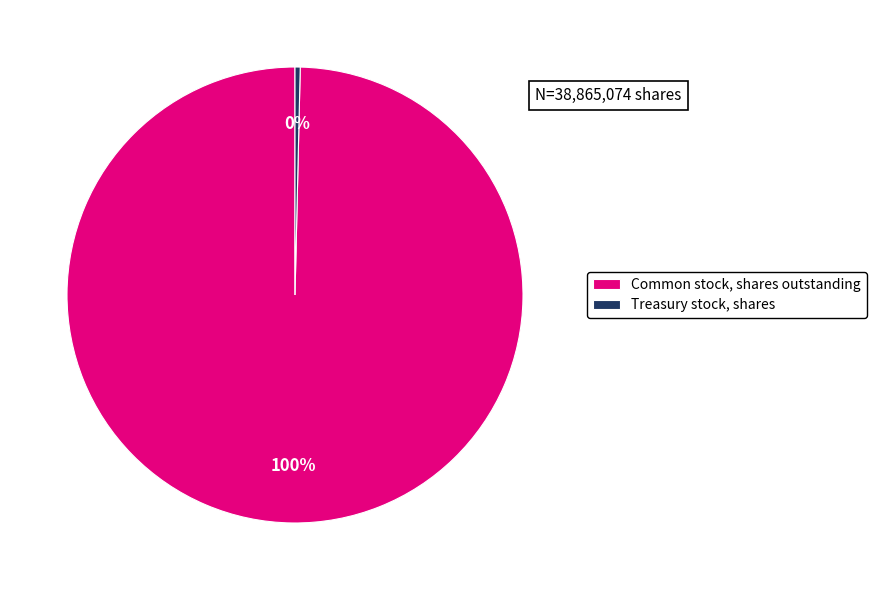

To the nearest percent, what portion does Common stock, shares outstanding represent?

100%